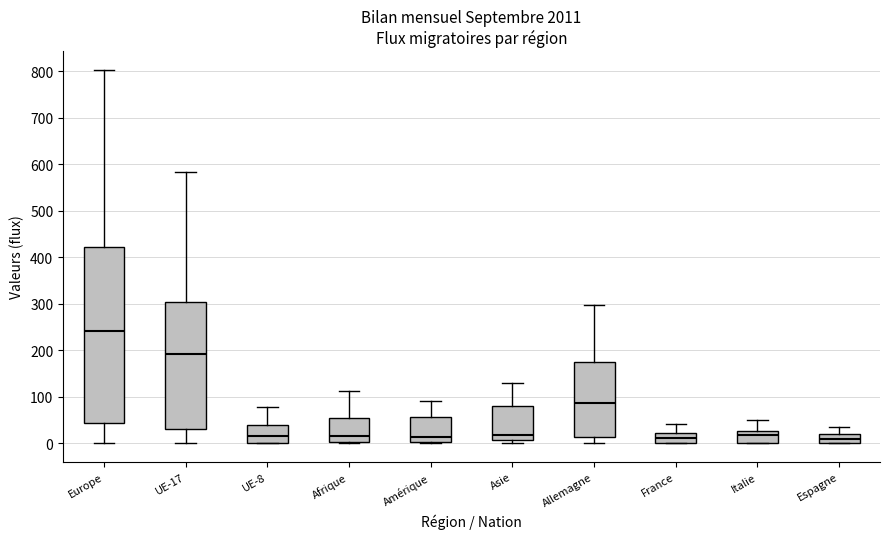

Which box is the tallest, from its lower edge to its upper edge?

Europe